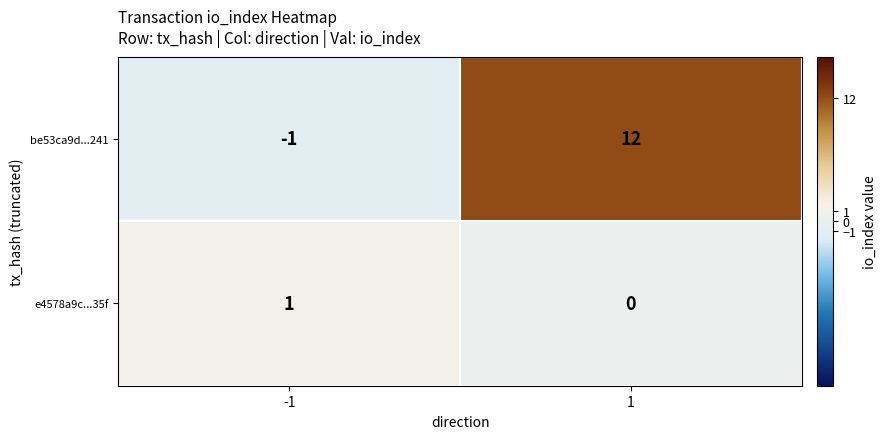

Rank the series at 1 from lowest to highest value.

e4578a9c...35f, be53ca9d...241